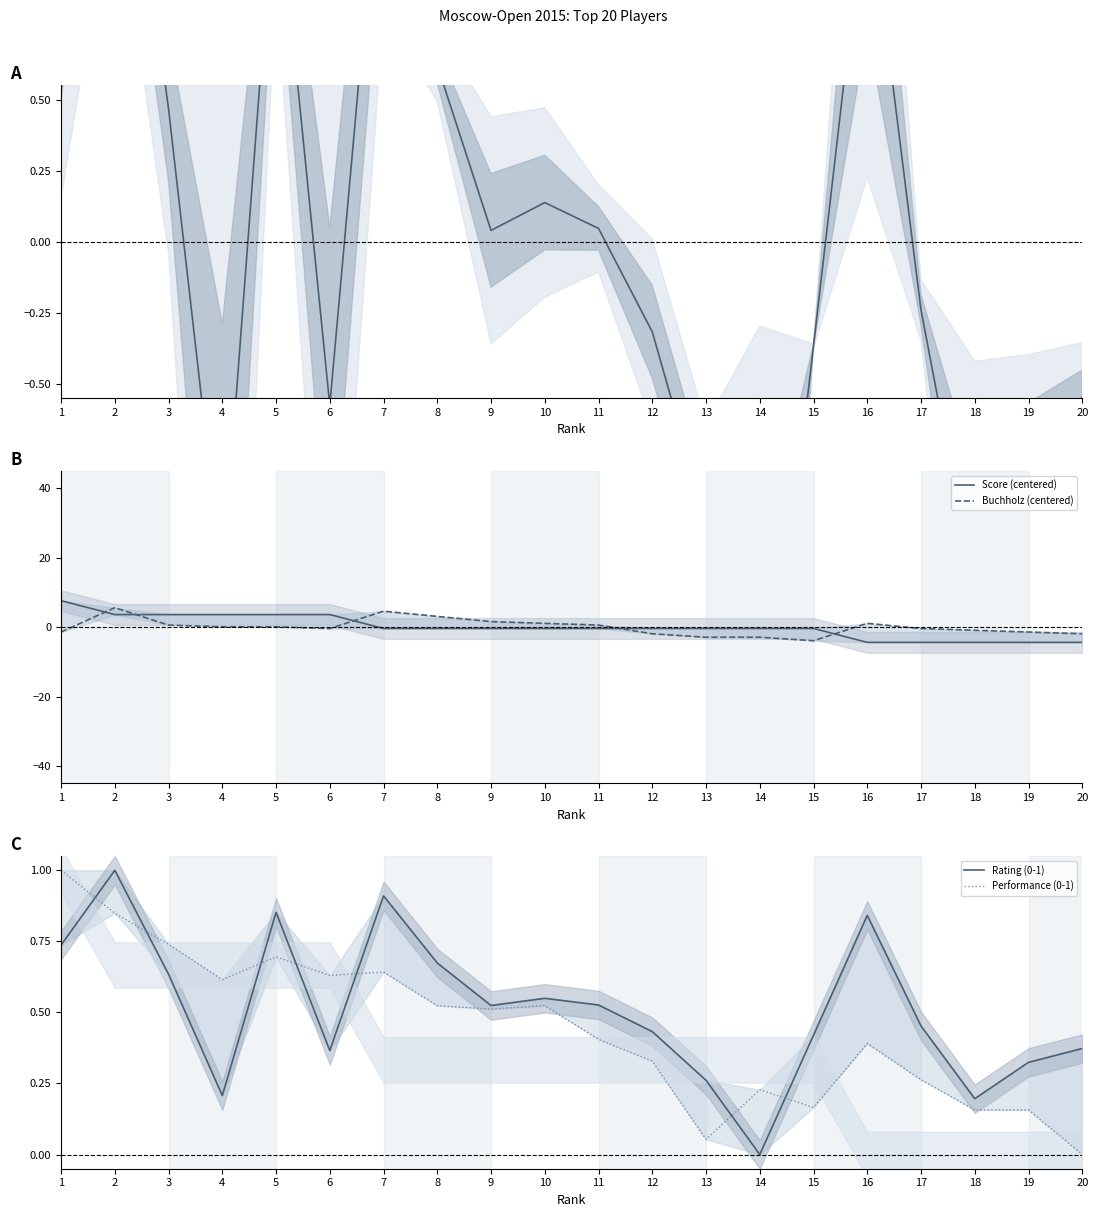

Where does the Score (centered) series first go above 0?

1